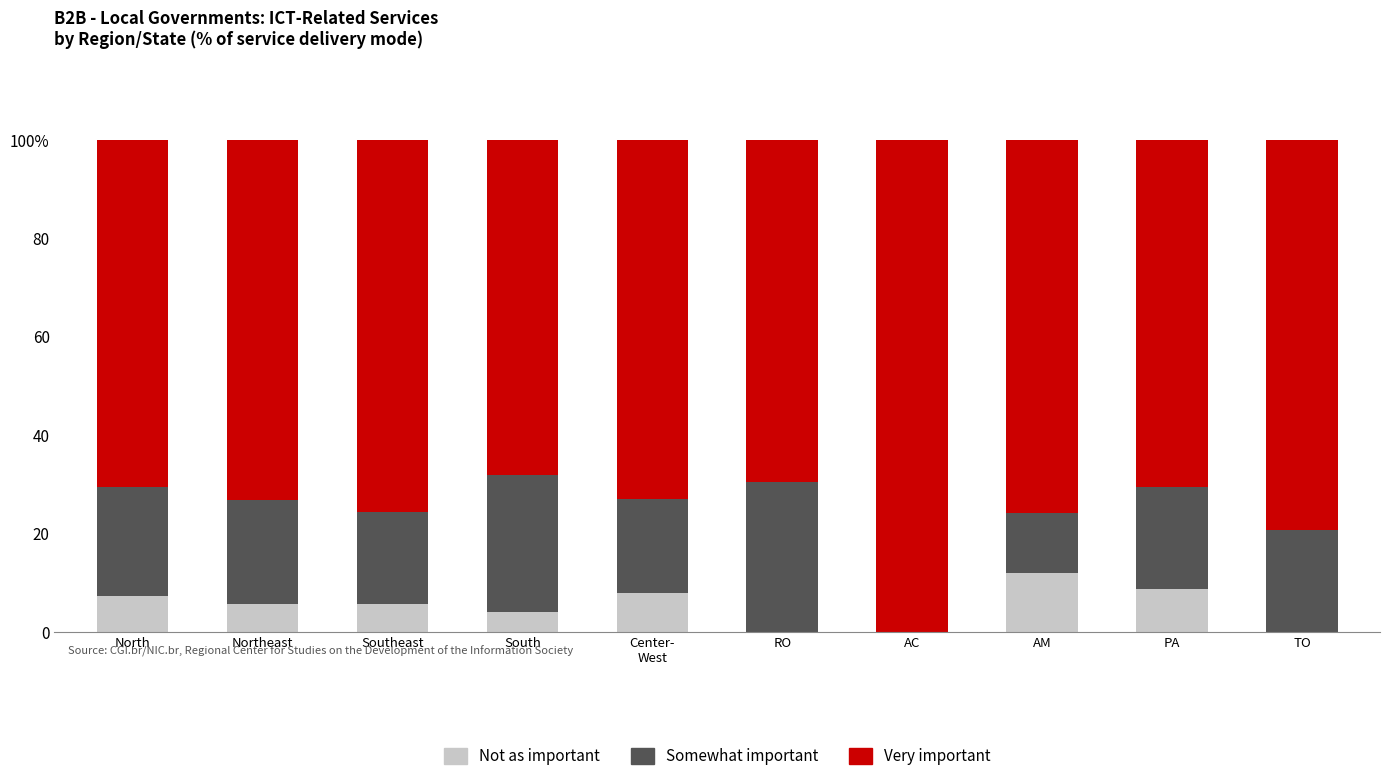

Which series changed the most between Southeast and South?

Somewhat important